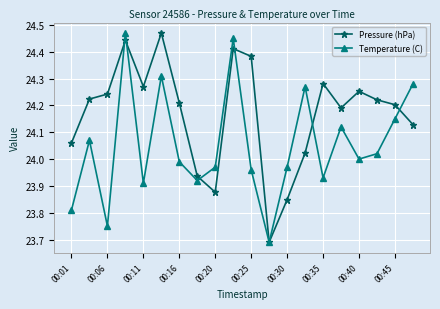

True or false: Pressure (hPa) has more than 2 points higher than both neighbors.

True